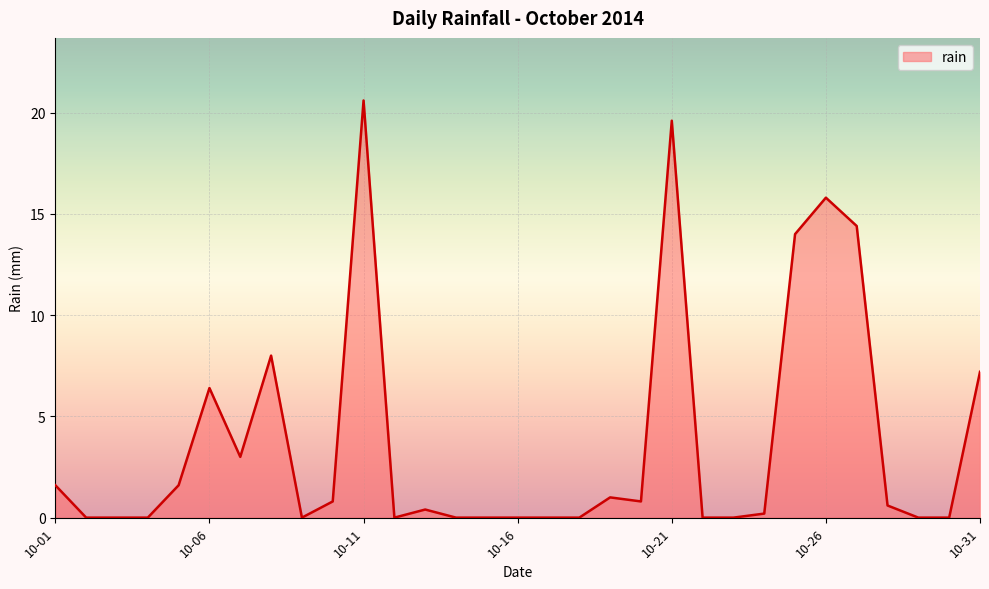

What is the difference between the second highest and minimum values?

19.6